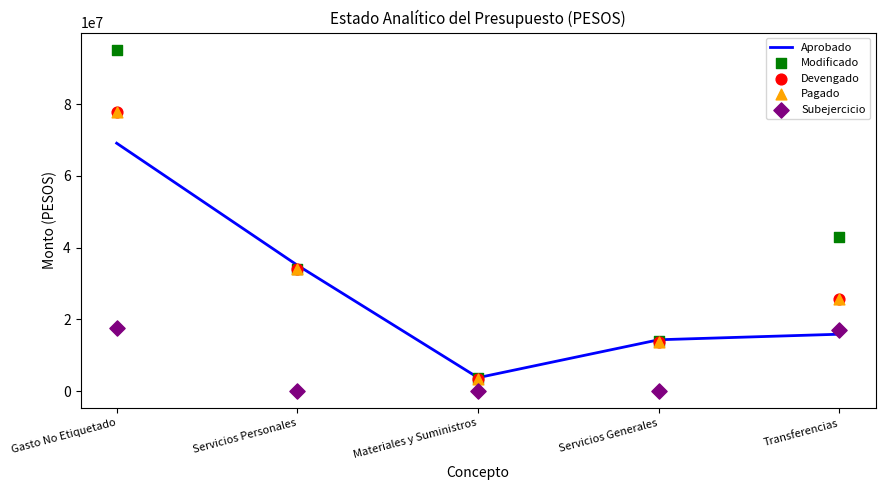

Is the value of Subejercicio at Servicios Personales greater than the value of Aprobado at Materiales y Suministros?

No